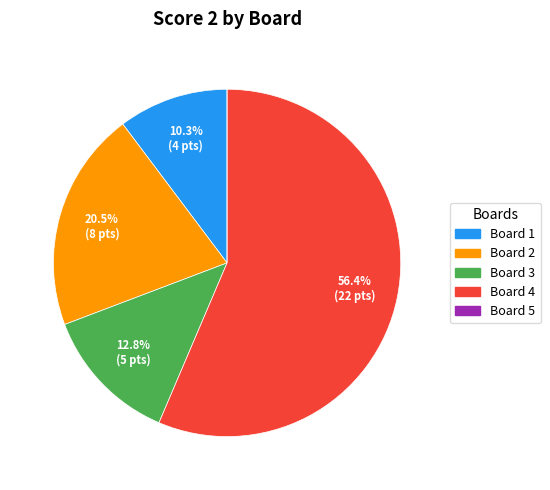

Which category has the biggest portion of the pie?

Board 4